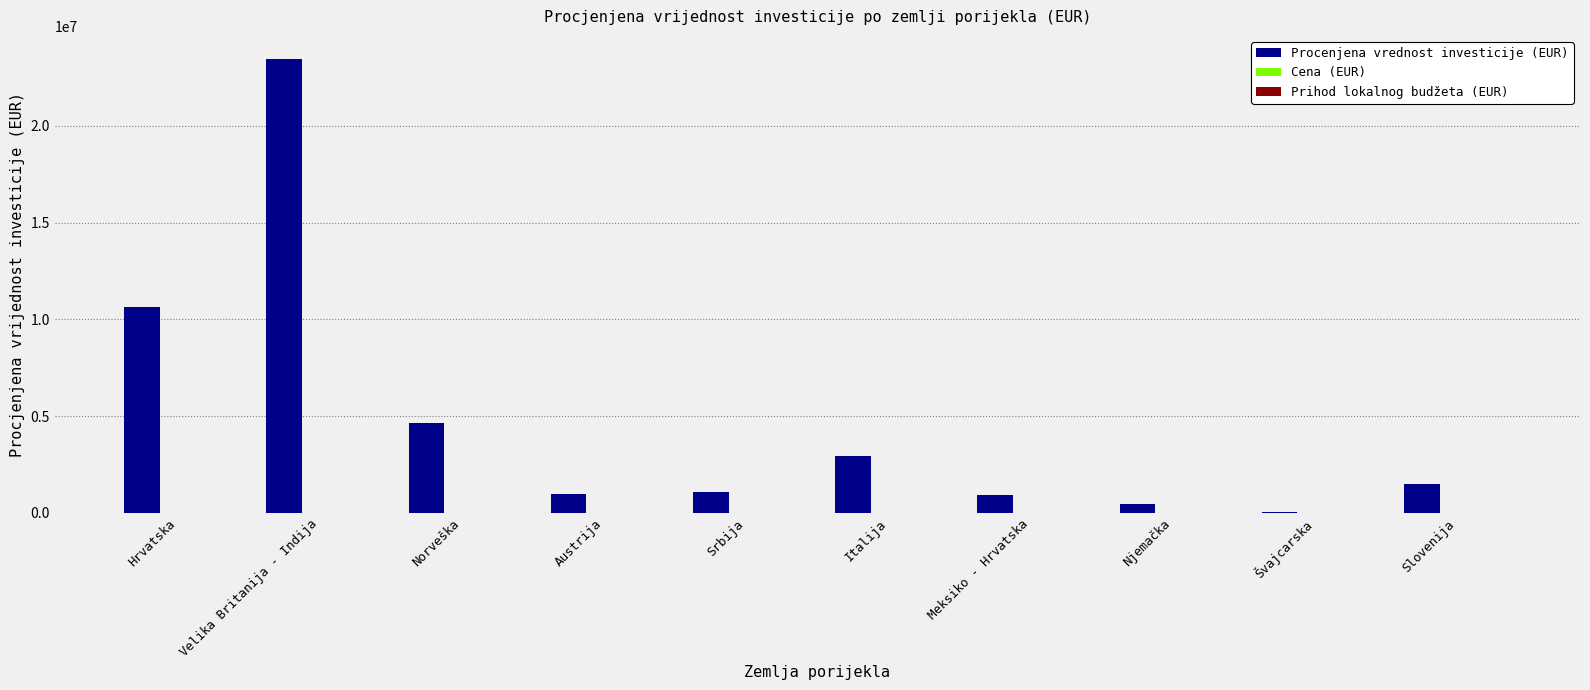

The value at Hrvatska is 15893120.8. True or false?

False